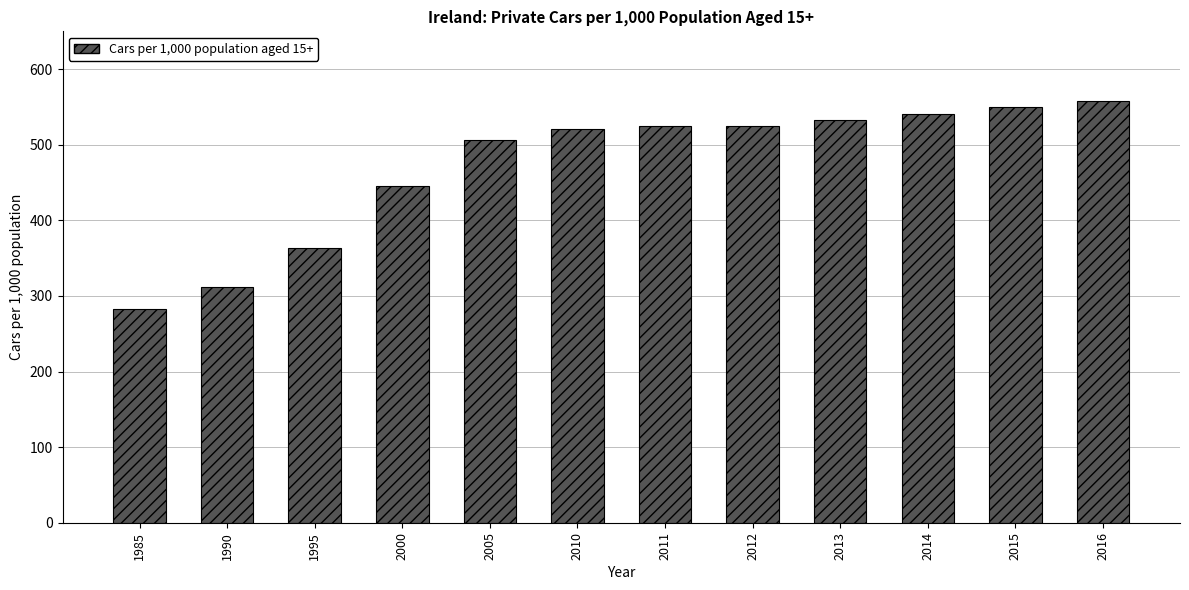

What value does the data have at 2000?

445.5